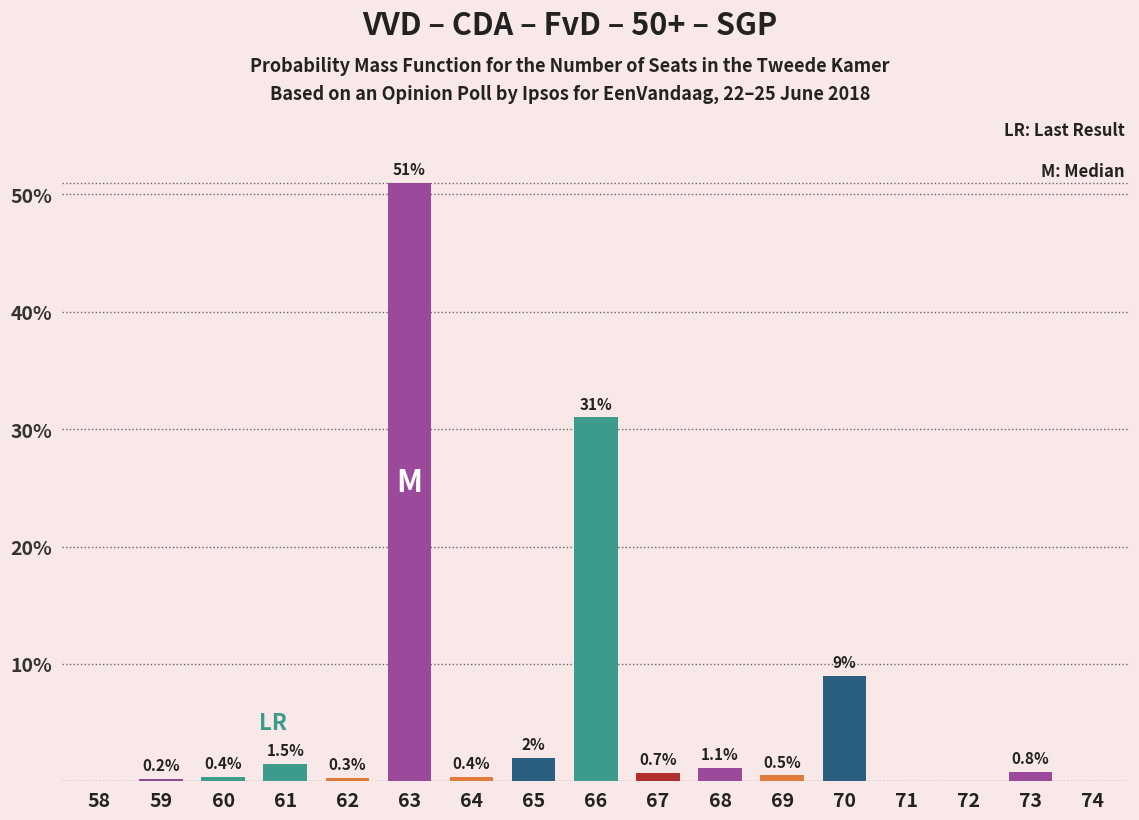

Reading left to right, what are all the values shown in this chart?

58=0.0	59=0.2	60=0.4	61=1.5	62=0.3	63=51.0	64=0.4	65=2.0	66=31.0	67=0.7	68=1.1	69=0.5	70=9.0	71=0.0	72=0.0	73=0.8	74=0.0